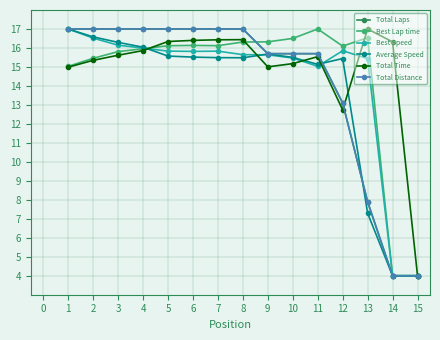

Is this an area chart (filled region under the line)?

No